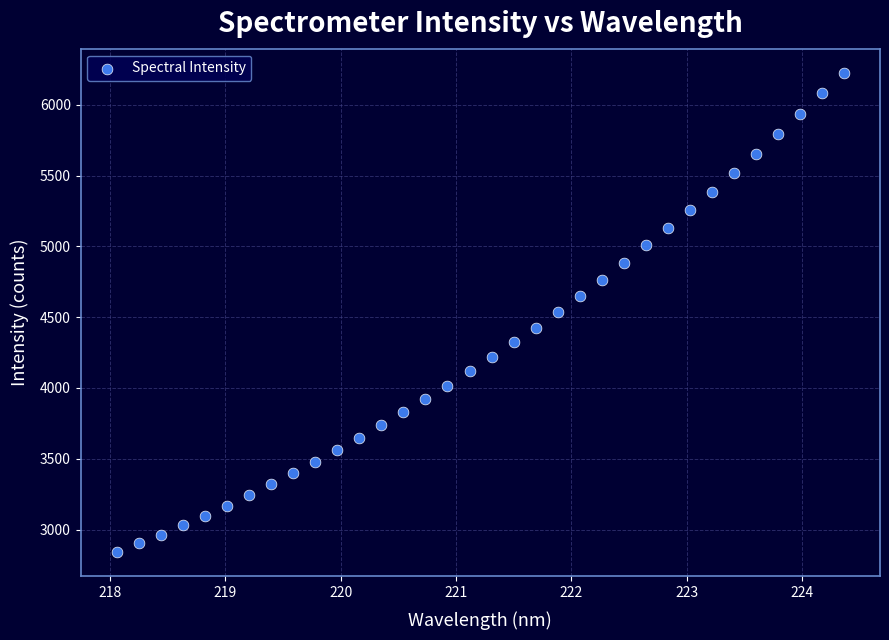

What is the range of X values (max minus min)?

6.3